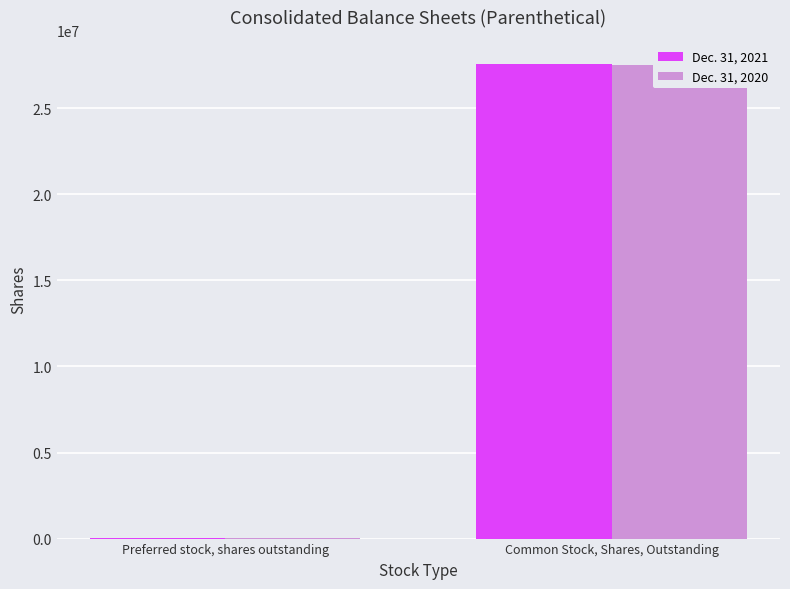

What are all the series names shown in the legend?

Dec. 31, 2021, Dec. 31, 2020